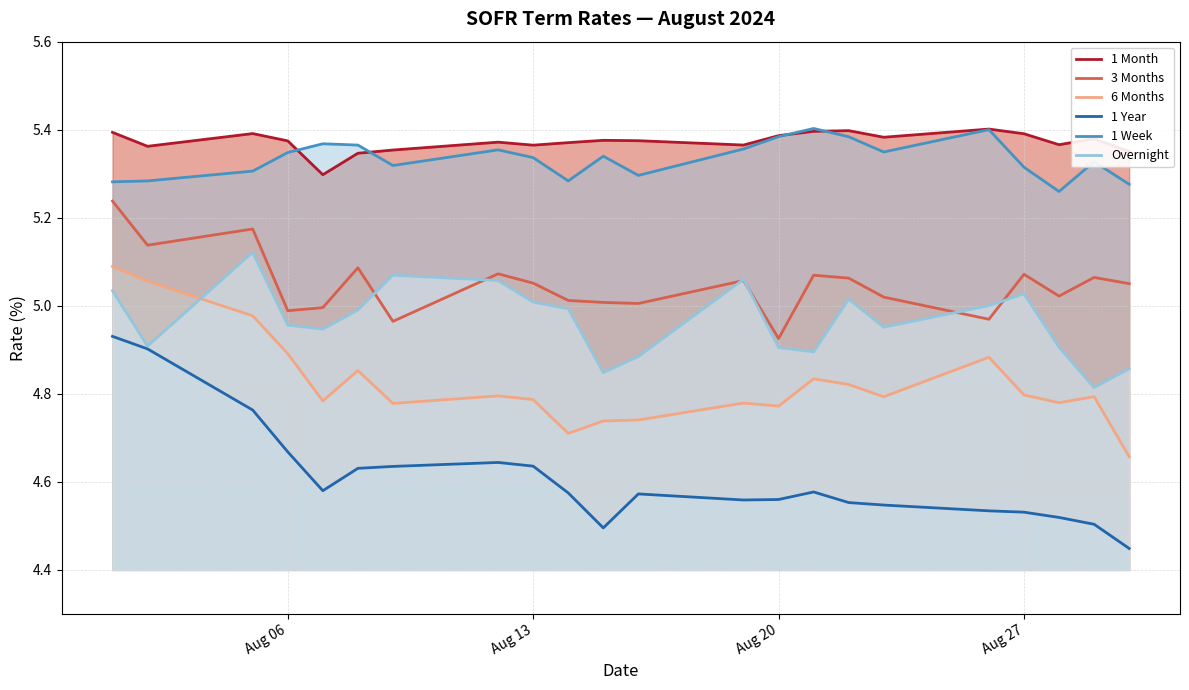

Which series ends up on top after the final intersection of Overnight and 6 Months?

Overnight